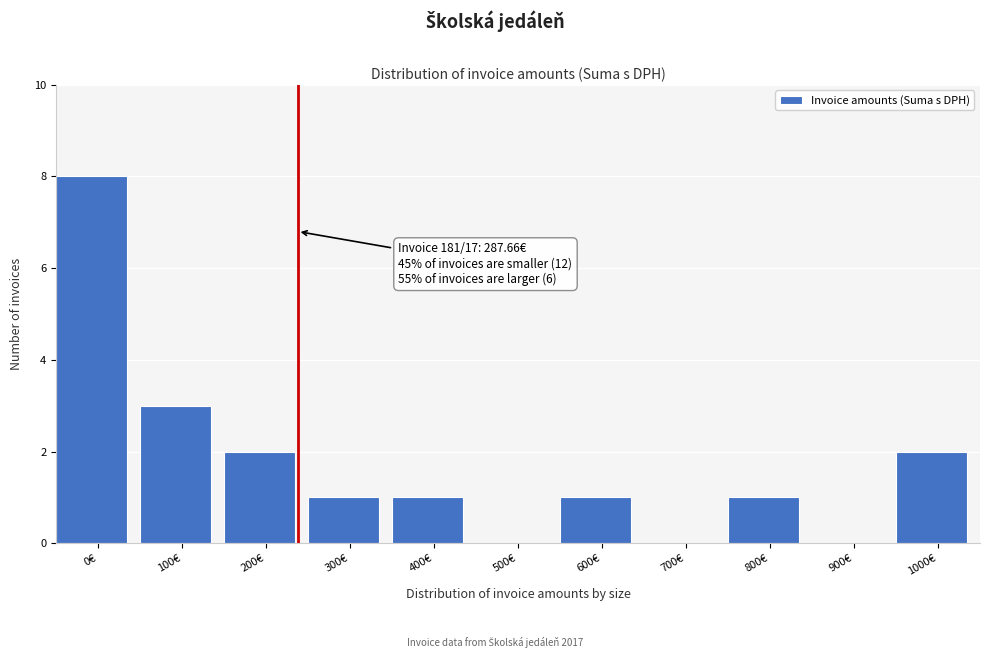

Reading left to right, extract all data points from this chart.

0€=8	100€=3	200€=2	300€=1	400€=1	500€=0	600€=1	700€=0	800€=1	900€=0	1000€=2